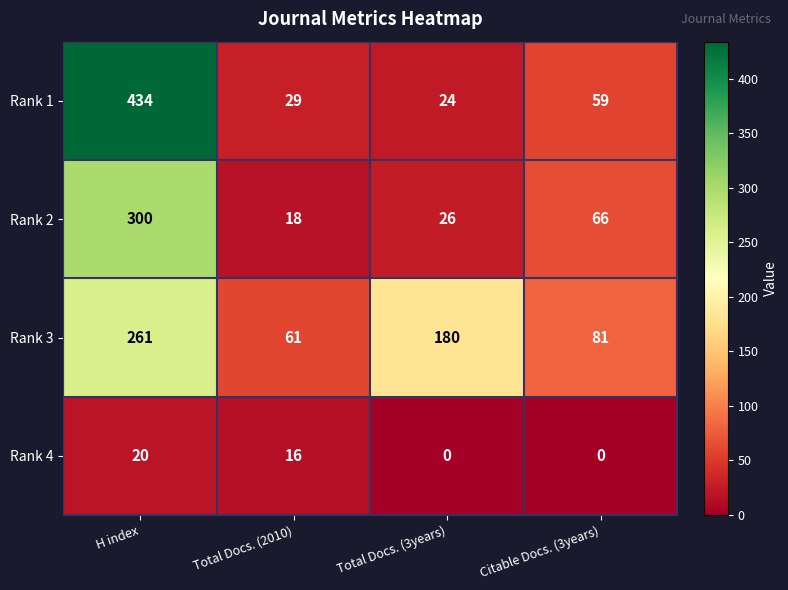

What is the difference between the highest and lowest values at Total Docs. (3years)?

180